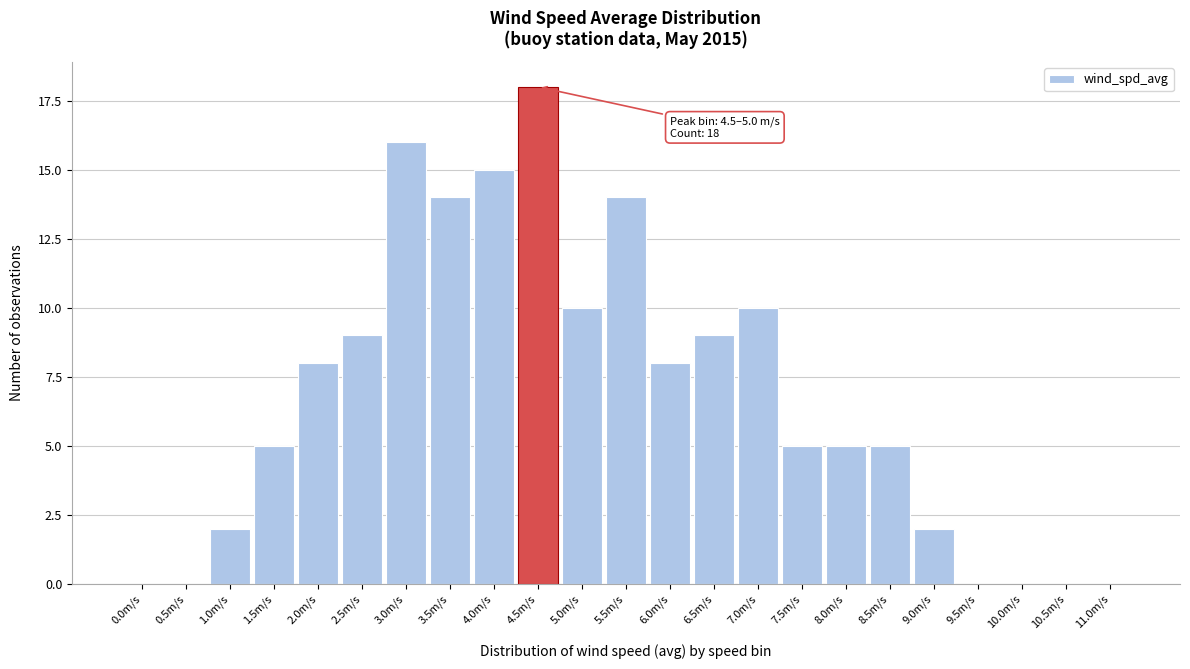

Reading left to right, list all the values displayed in this chart.

0.0m/s=0	0.5m/s=0	1.0m/s=2	1.5m/s=5	2.0m/s=8	2.5m/s=9	3.0m/s=16	3.5m/s=14	4.0m/s=15	4.5m/s=18	5.0m/s=10	5.5m/s=14	6.0m/s=8	6.5m/s=9	7.0m/s=10	7.5m/s=5	8.0m/s=5	8.5m/s=5	9.0m/s=2	9.5m/s=0	10.0m/s=0	10.5m/s=0	11.0m/s=0